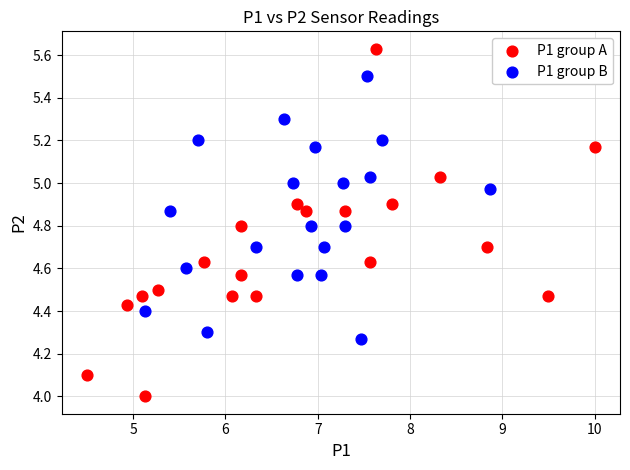

Which series reaches the minimum Y coordinate?

P1 group A